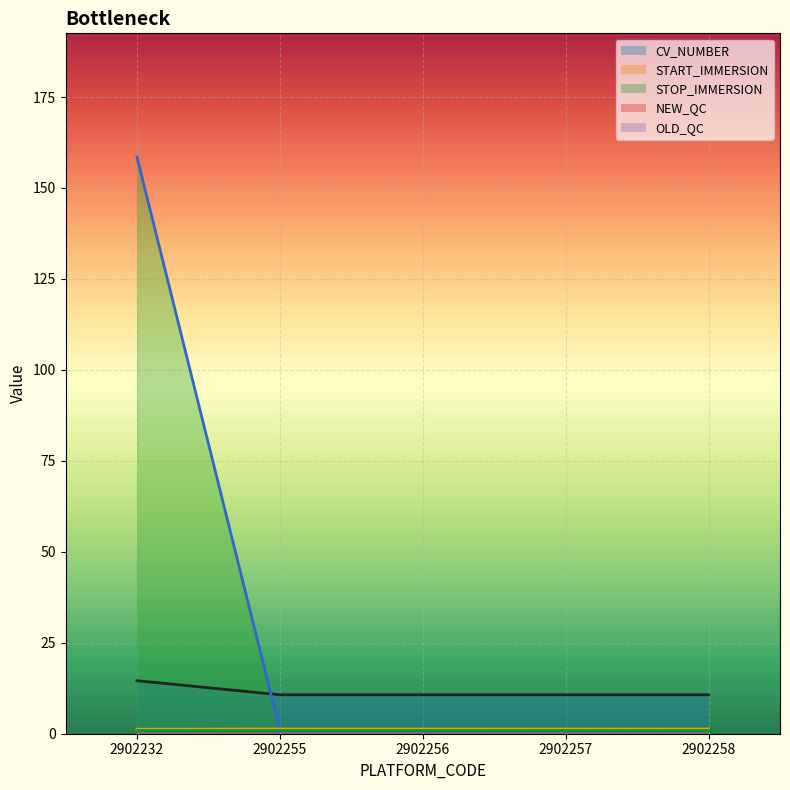

What is the difference between the highest and lowest values at 2902232?

157.5